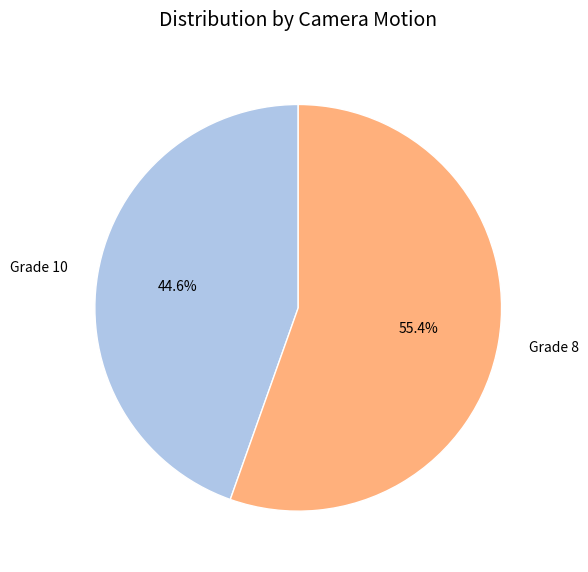

How many slices are in this pie chart?

2